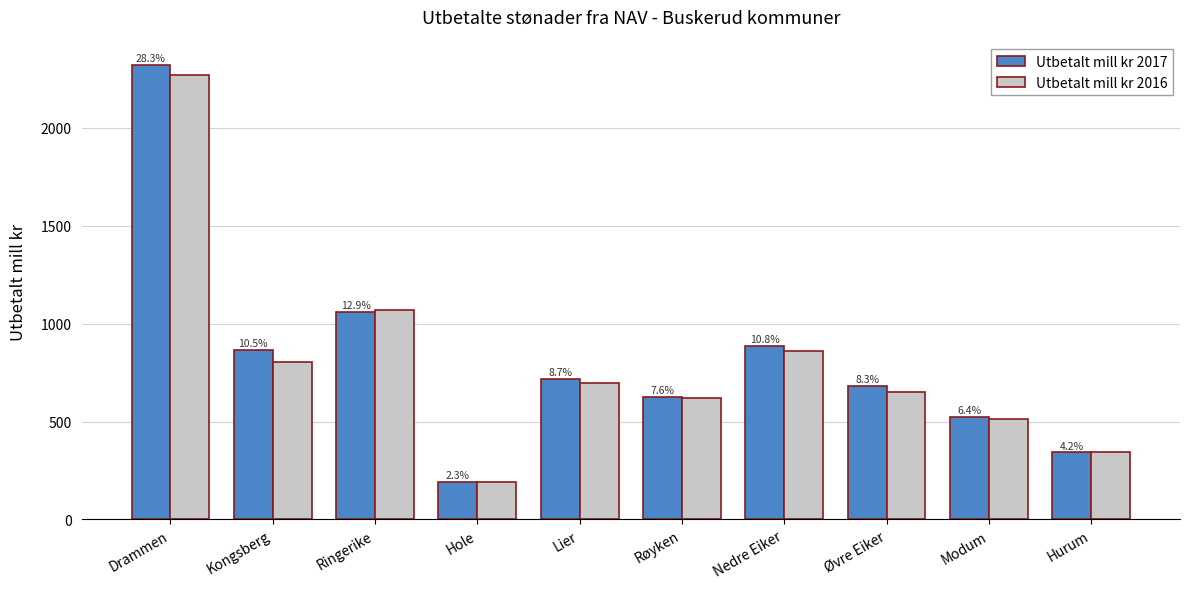

What are all the series names shown in the legend?

Utbetalt mill kr 2017, Utbetalt mill kr 2016